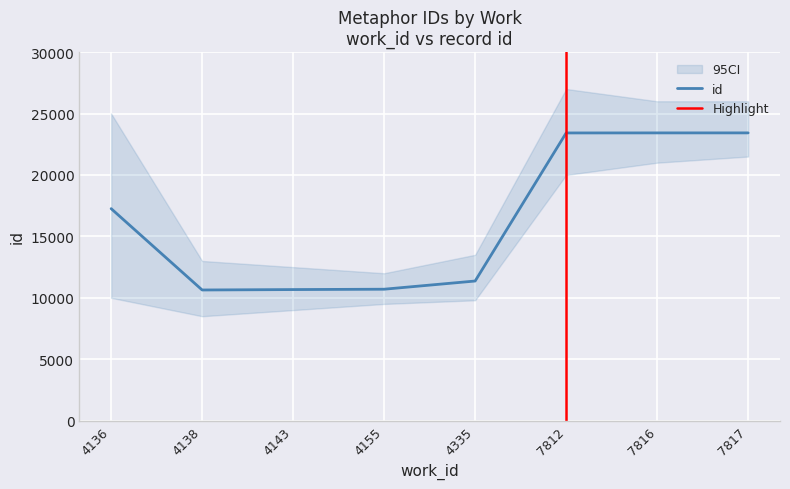

How many values are below 17259?

4